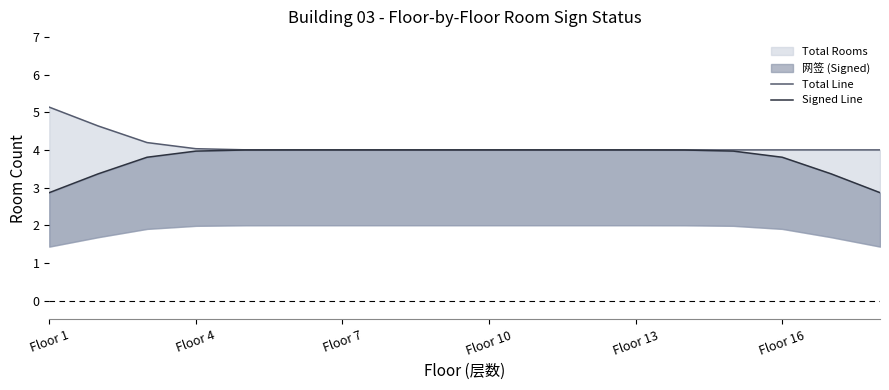

The Total Line series shows 6.3 at Floor 7. True or false?

False